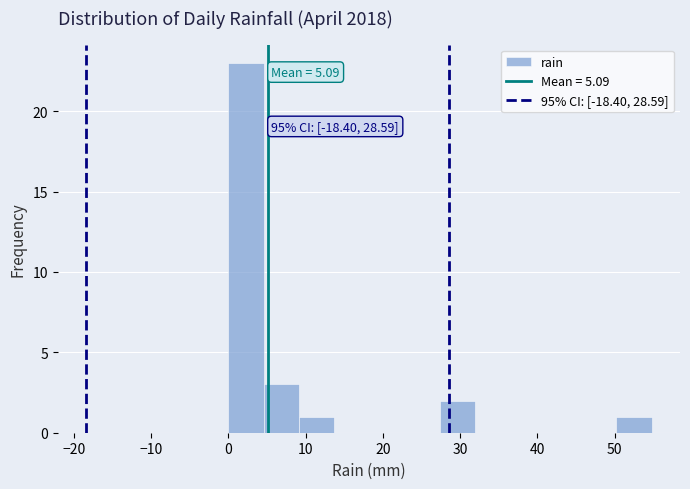

Which range on the x-axis has the tallest bar?

0 to 5